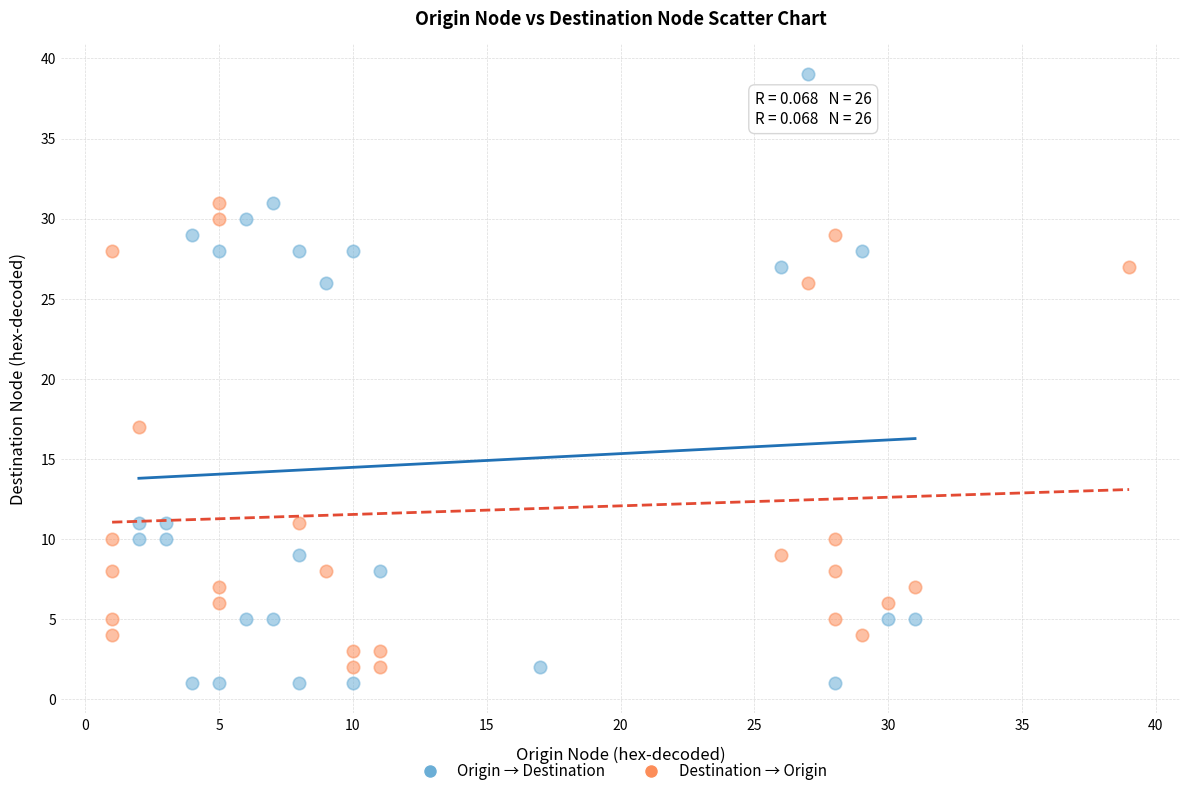

Which series reaches the maximum Y coordinate?

Origin → Destination